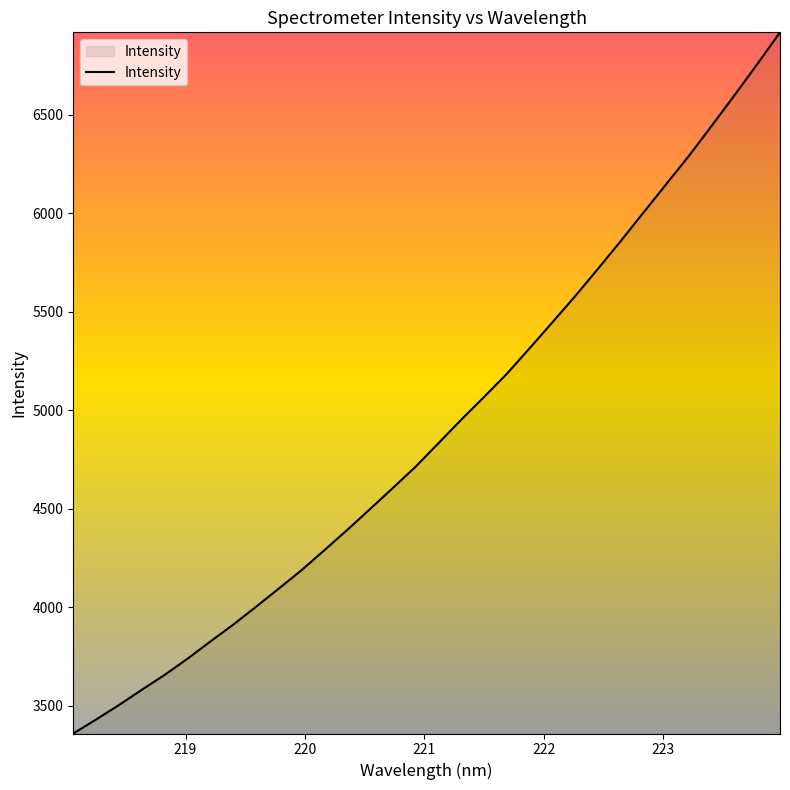

What is the smallest value displayed?

3360.1